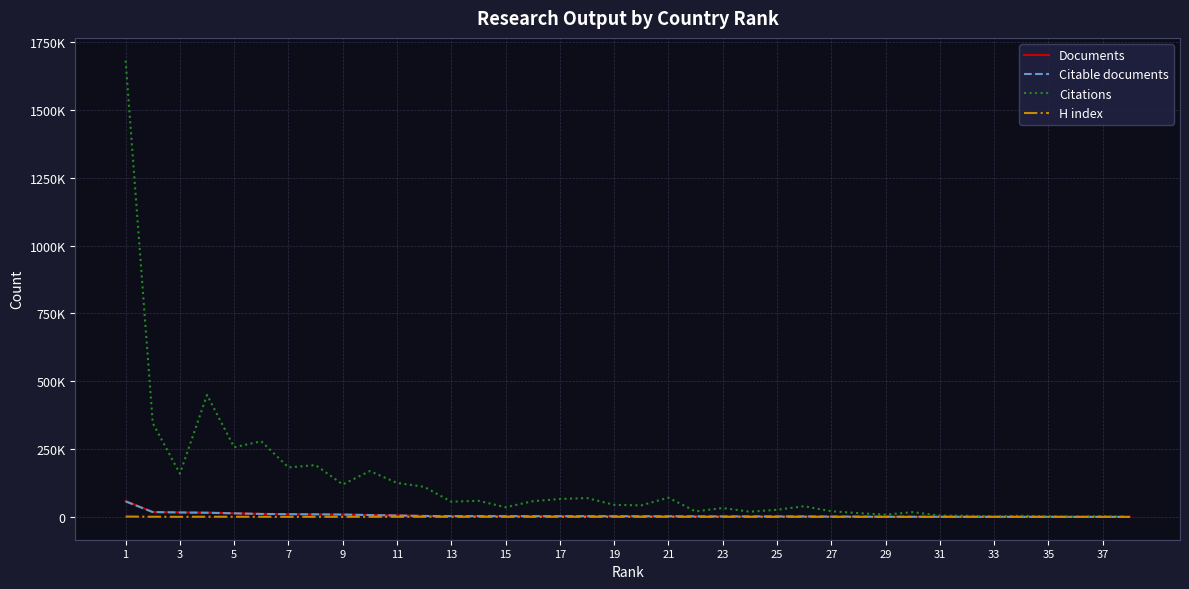

What are all the series names shown in the legend?

Documents, Citable documents, Citations, H index